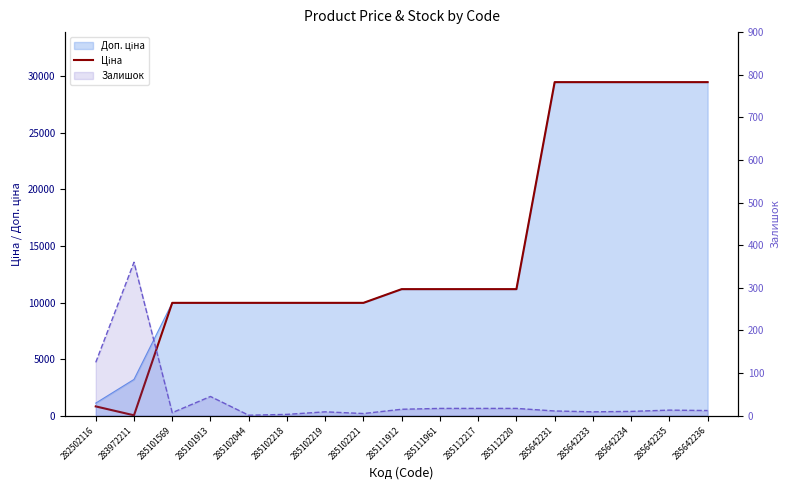

List the labels in order of value, smallest first.

283972211, 282502116, 285101569, 285101913, 285102044, 285102218, 285102219, 285102221, 285111912, 285111961, 285112217, 285112220, 285642231, 285642233, 285642234, 285642235, 285642236